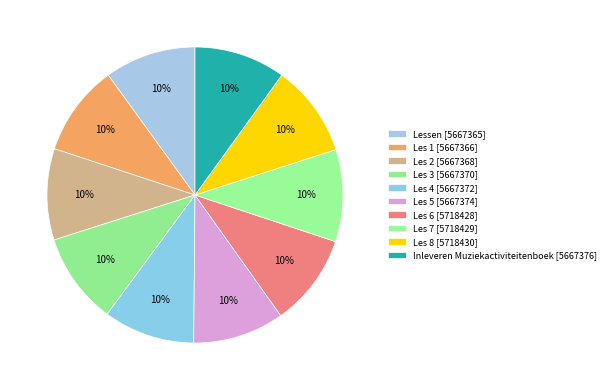

To the nearest percent, what is the combined percentage of Les 2 and Lessen?

20%